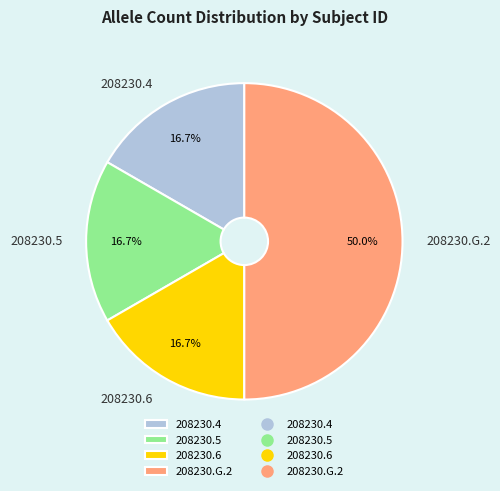

Is it true that 208230.5 is 17% of the pie?

True